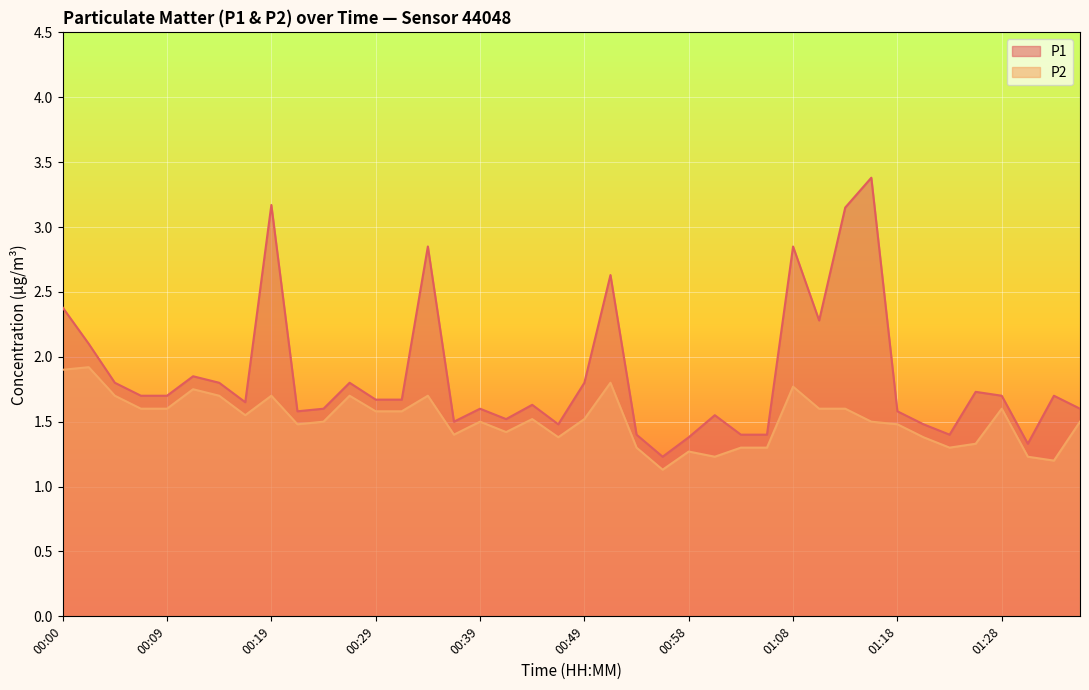

At which category does P2 reach its first local peak?

00:02